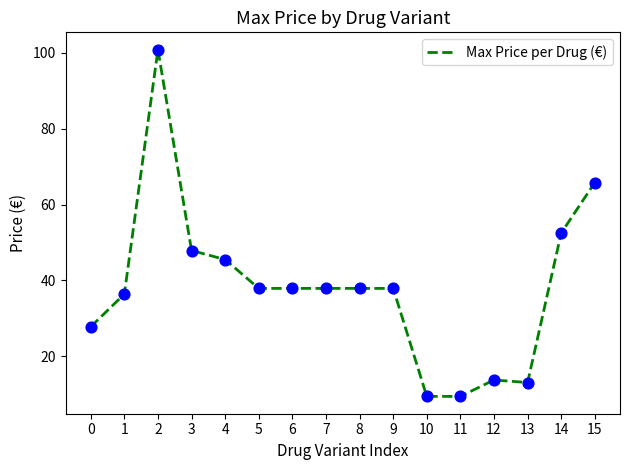

Approximately how many times larger is the value at 14 compared to 12?

3.8